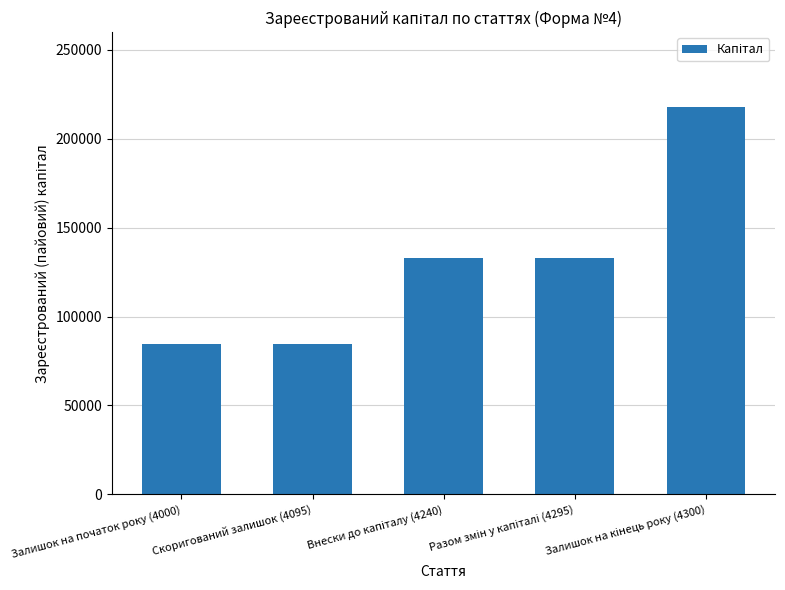

What is the label of the 1st bar from the left?

Залишок на початок року (4000)